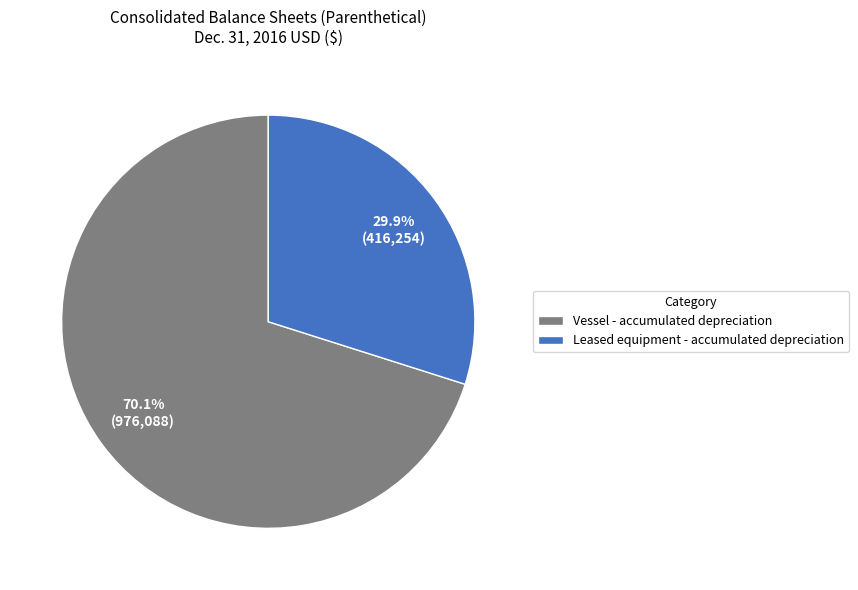

Approximately how many times larger is the value at Leased equipment - accumulated depreciation compared to Vessel - accumulated depreciation?

0.4